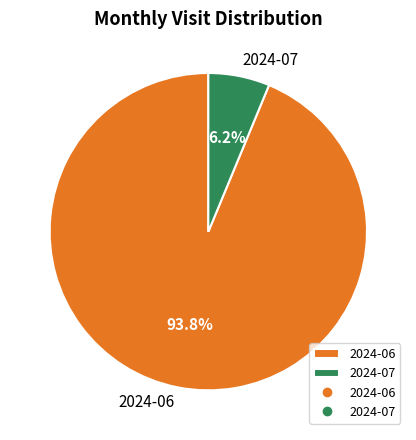

Between 2024-07 and 2024-06, which is larger?

2024-06